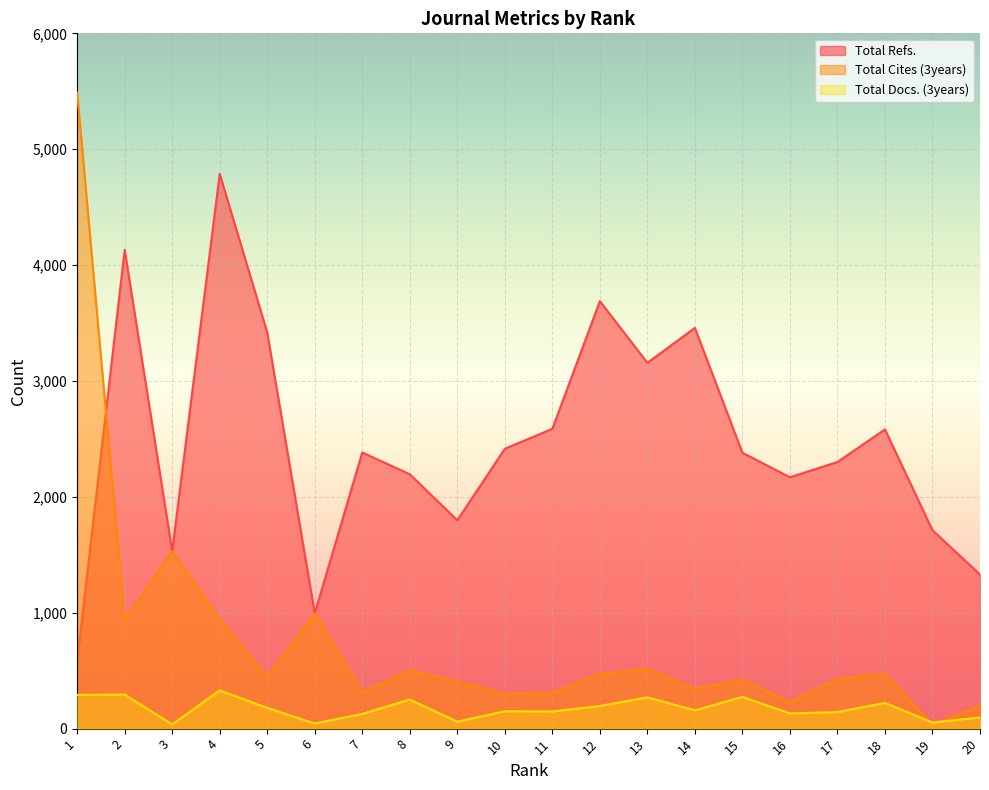

True or false: Total Docs. (3years) has more than 0 interior local peaks.

True